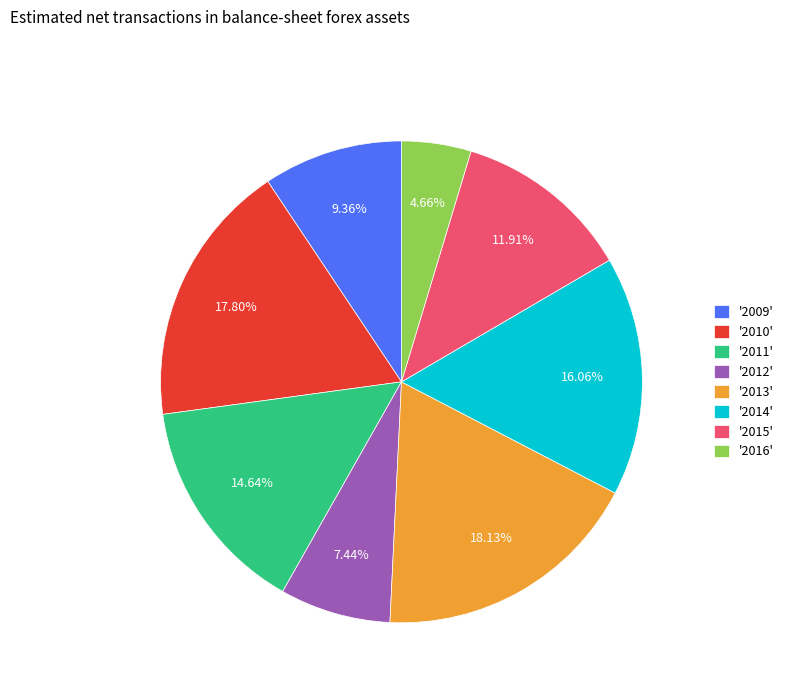

Is '2010' the majority of the pie?

No